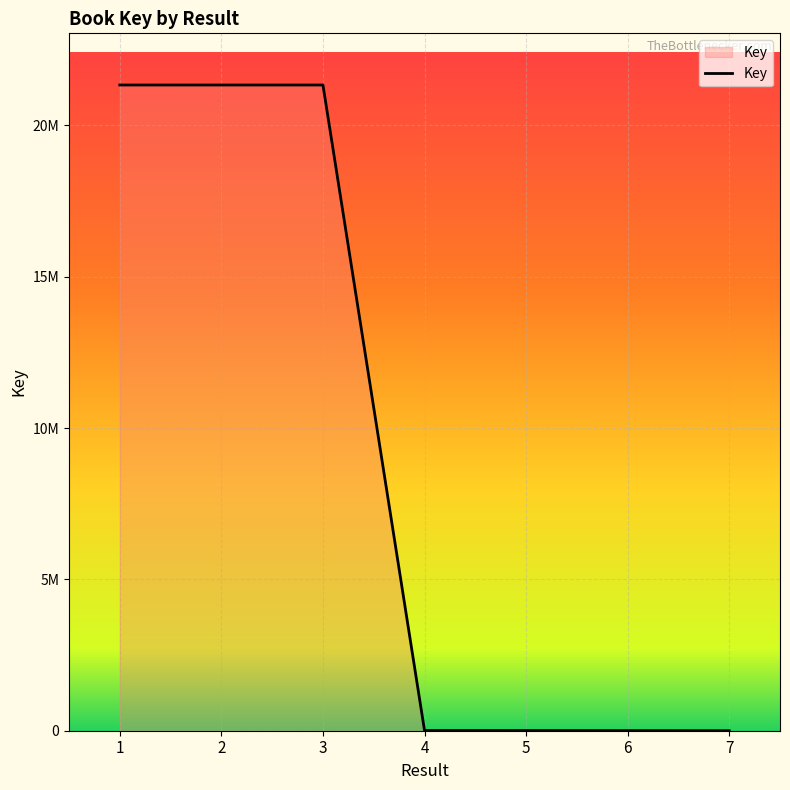

Does the chart display data point markers on the line(s)?

No